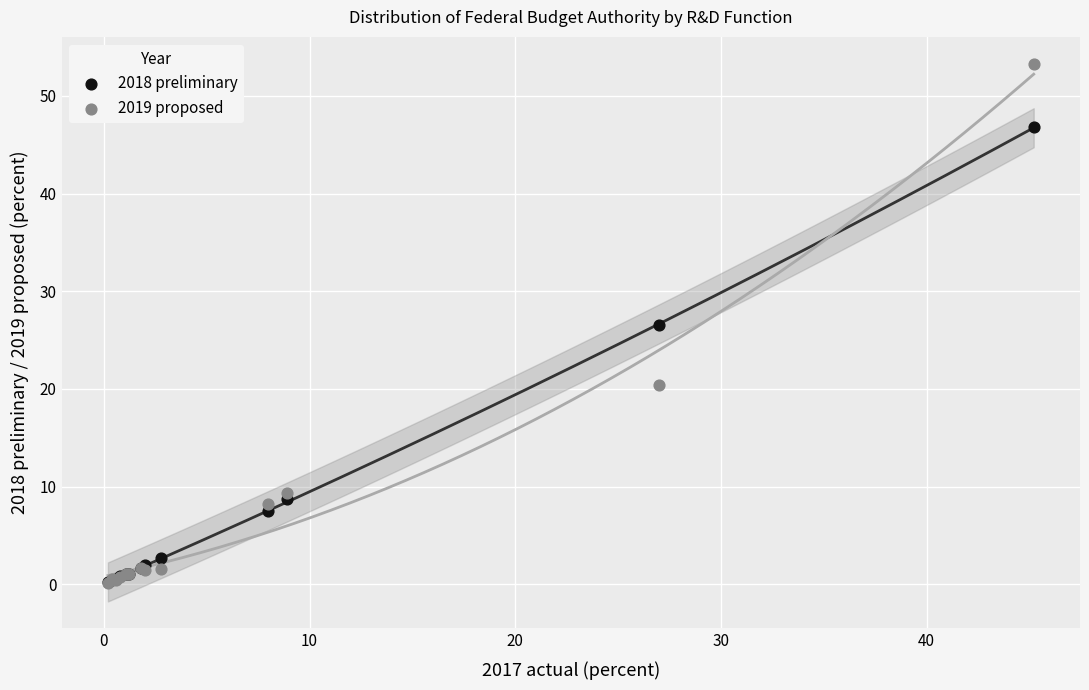

Which series has the largest Y range (max minus min)?

2019 proposed